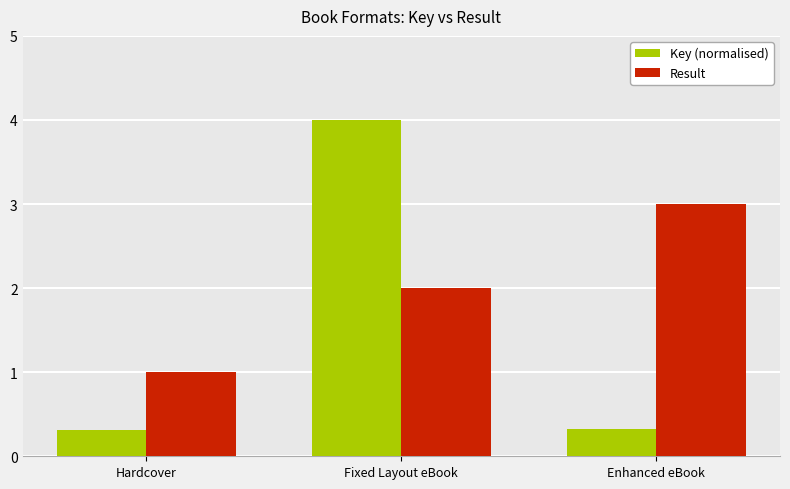

Reading left to right, extract all data points from this chart.

Key (normalised): 0.3	4.0	0.3
Result: 1.0	2.0	3.0